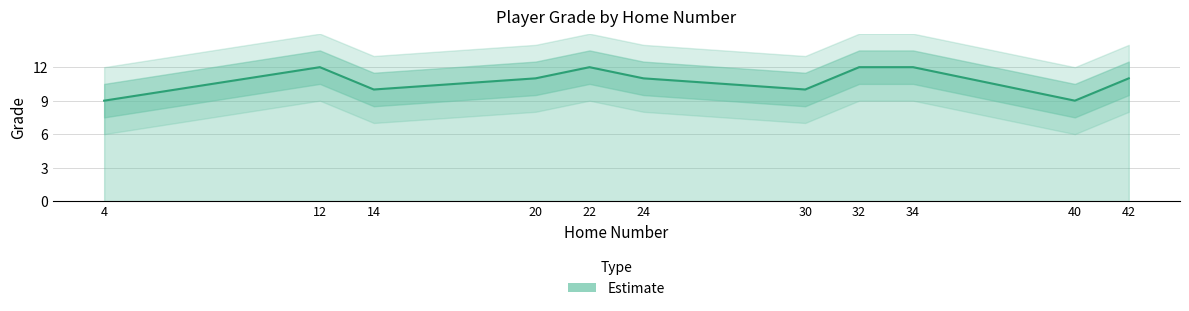

What is the sum of the values at 14 and 20?

21